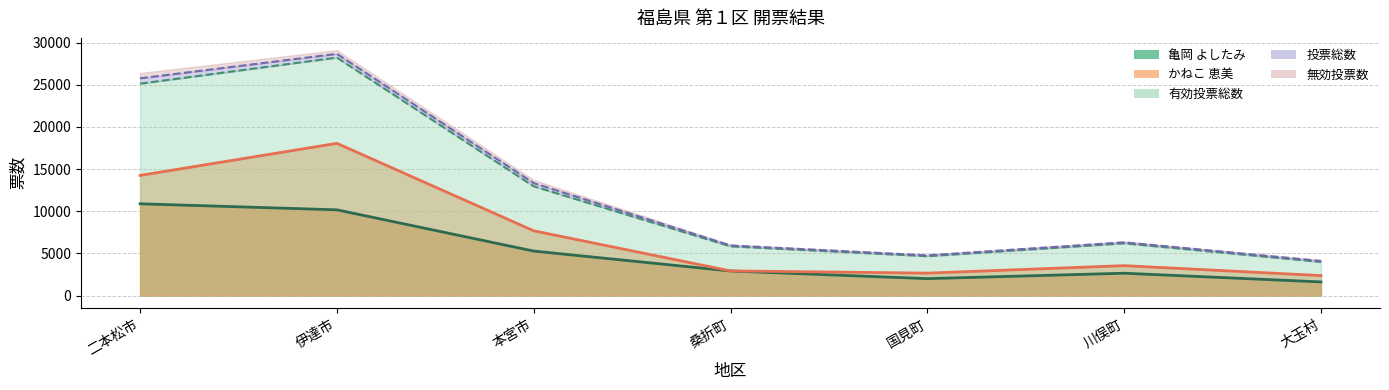

What is the approximate value of 有効投票総数 at 桑折町, to the nearest 10?

5840